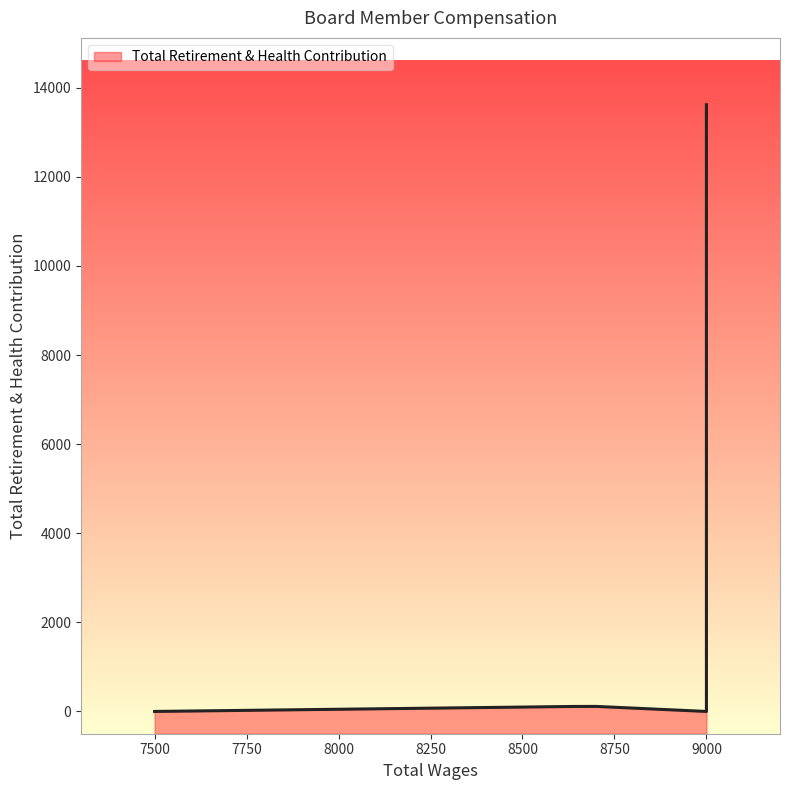

Reading left to right, list all the values displayed in this chart.

13618	11377	6391	0	113	112	0